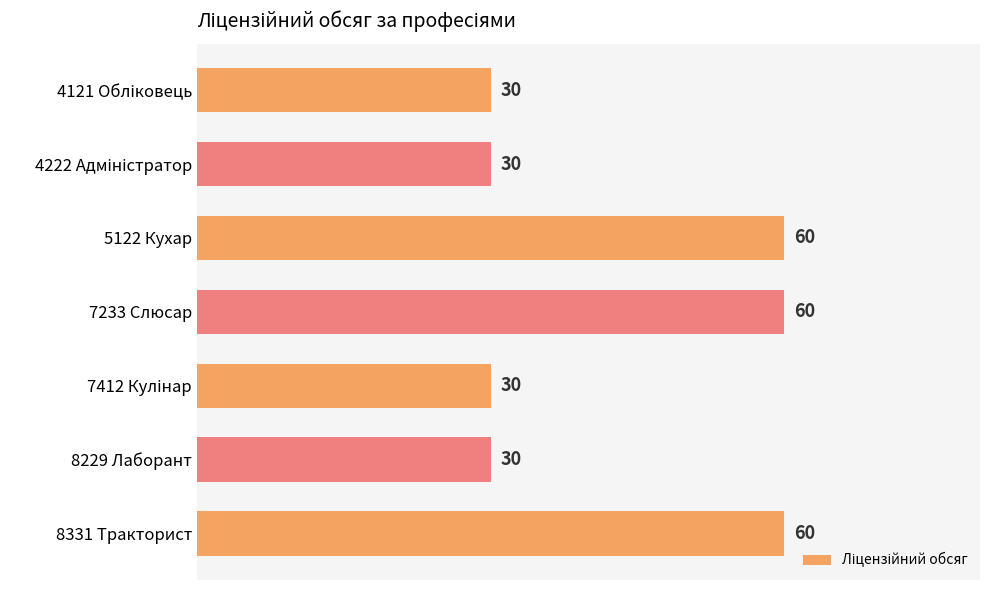

What is the difference between the maximum and minimum values?

30